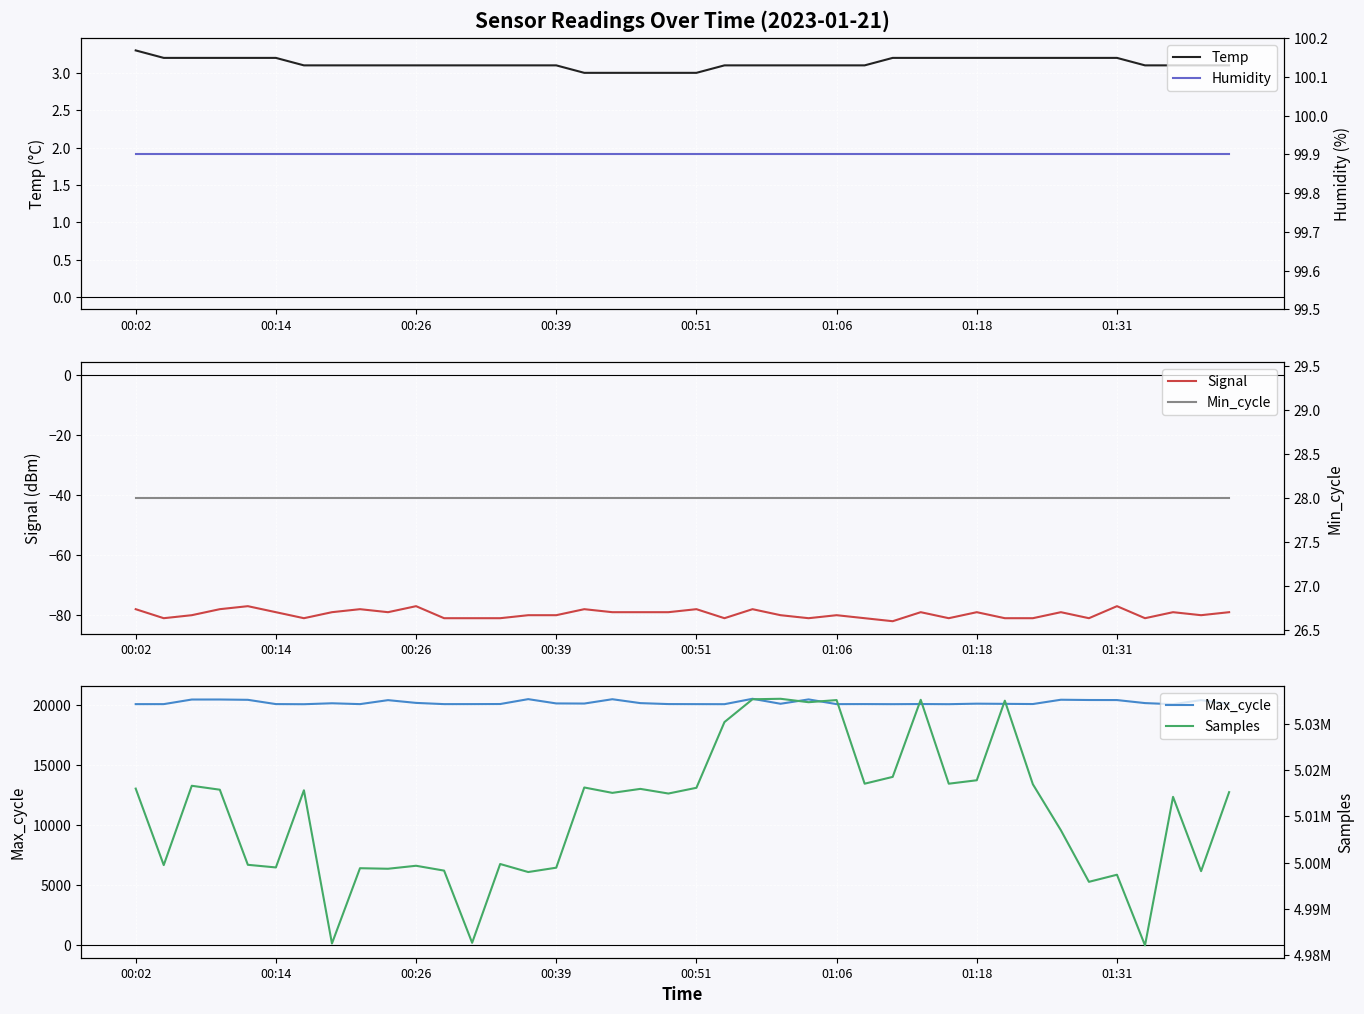

Where is Humidity nearest to the value 99?

00:02